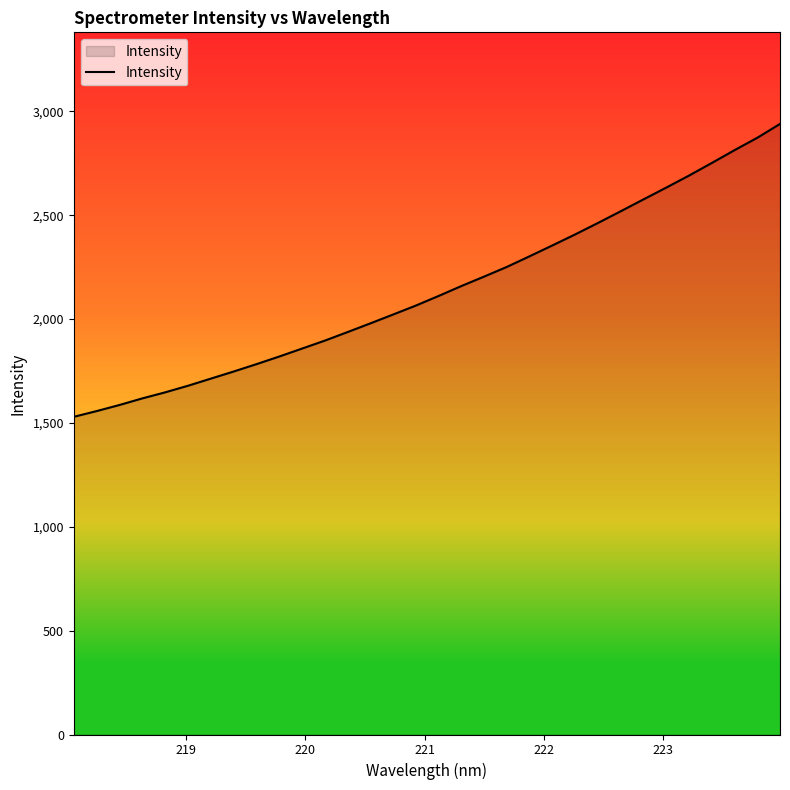

What is the difference between the maximum and second lowest values?

1382.7